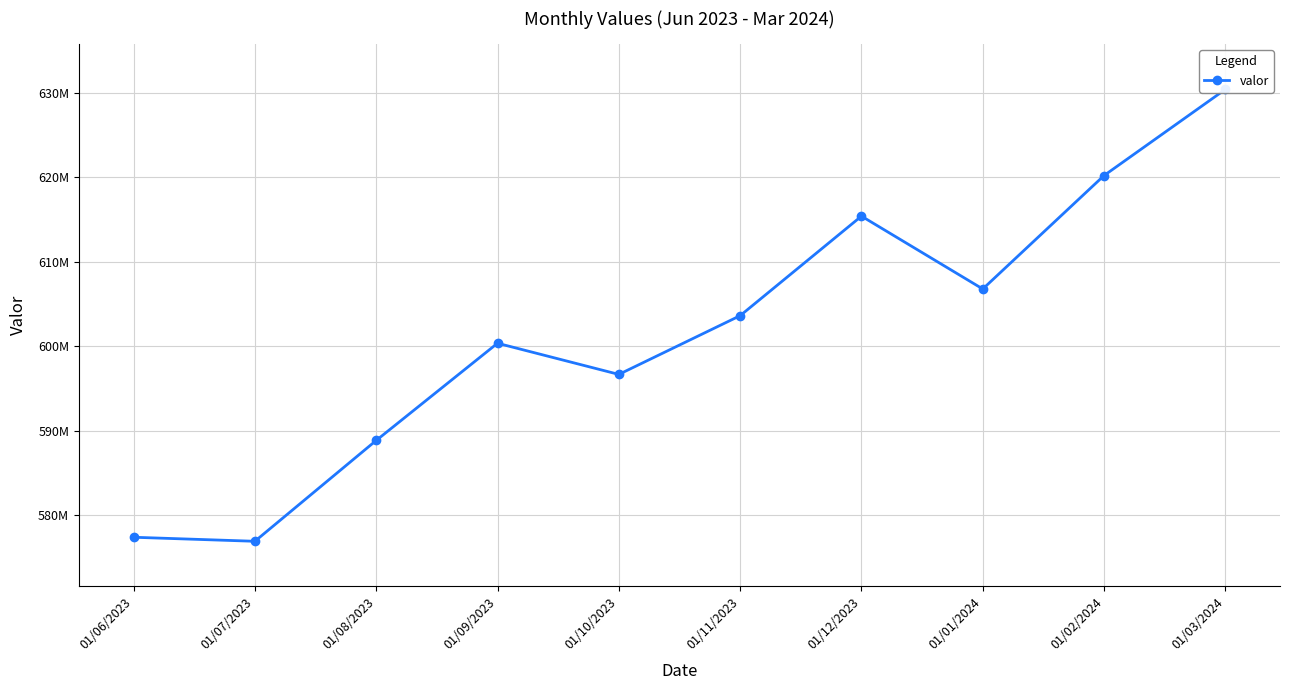

At which label does the data first exceed 603612422?

01/12/2023